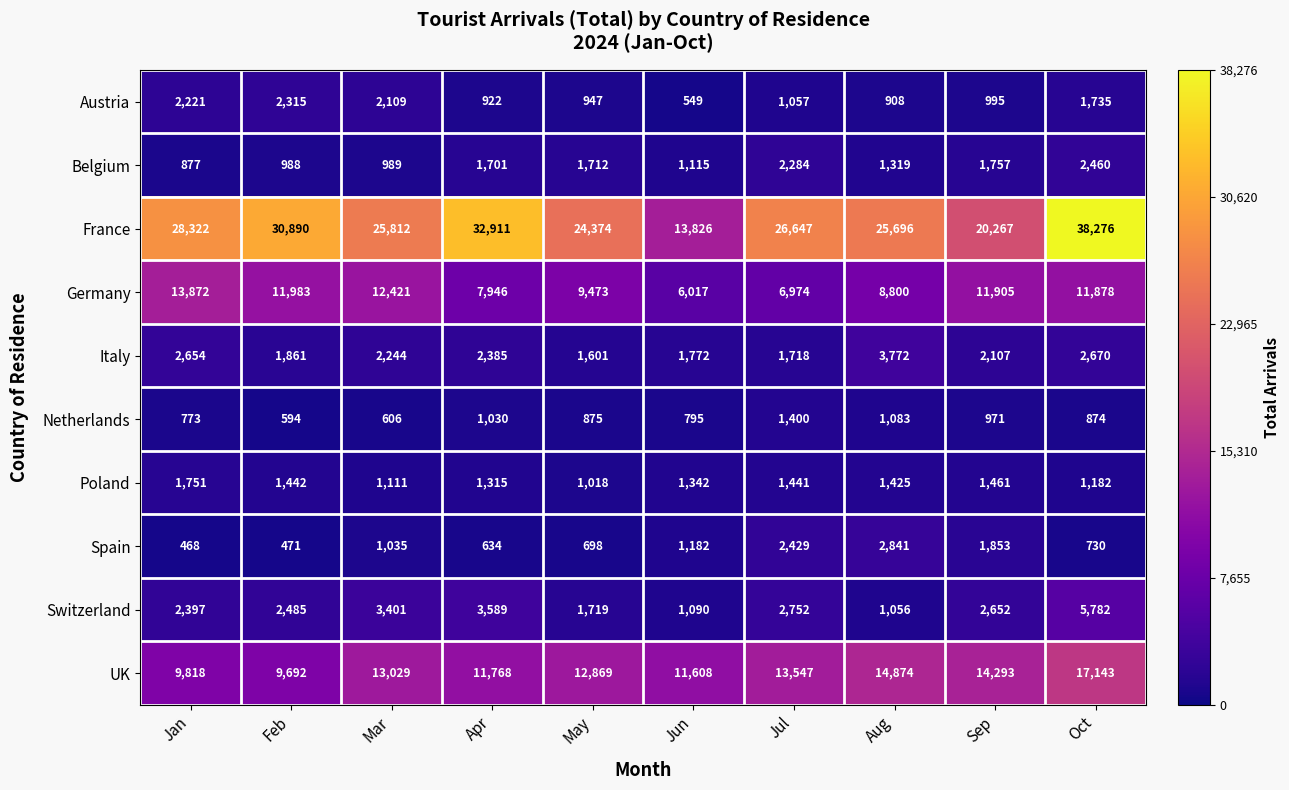

The Netherlands series shows 222 at Mar. True or false?

False